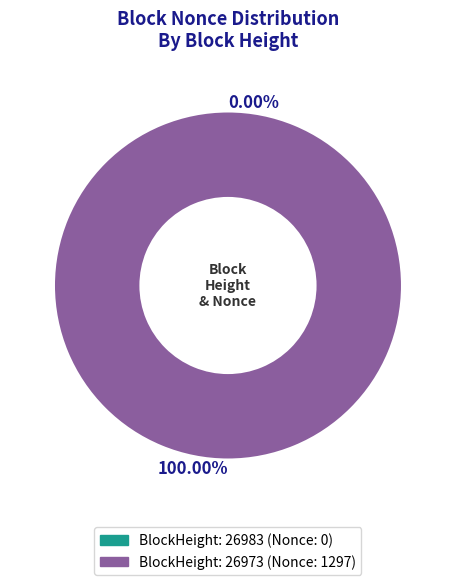

Which category has the smallest portion of the pie?

26983